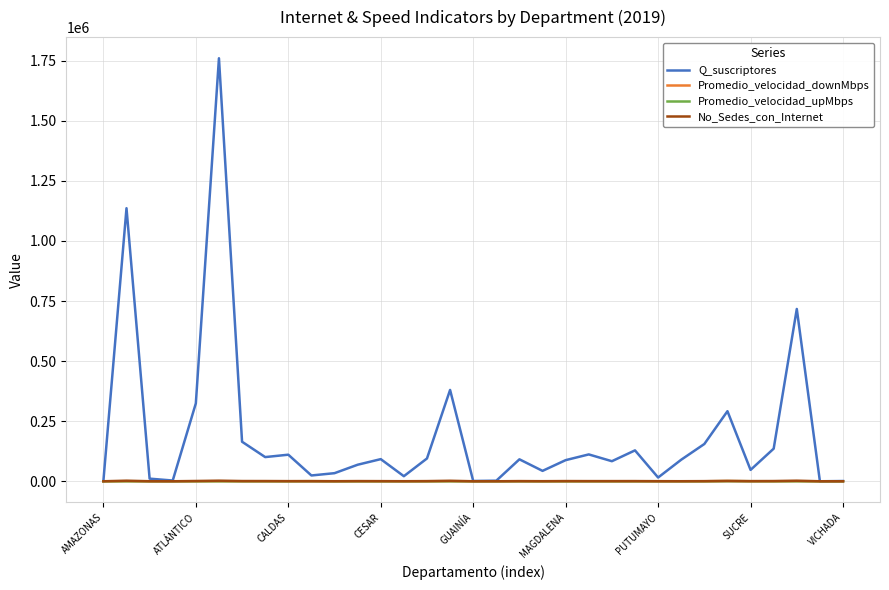

Which series has the largest total across all categories?

Q_suscriptores